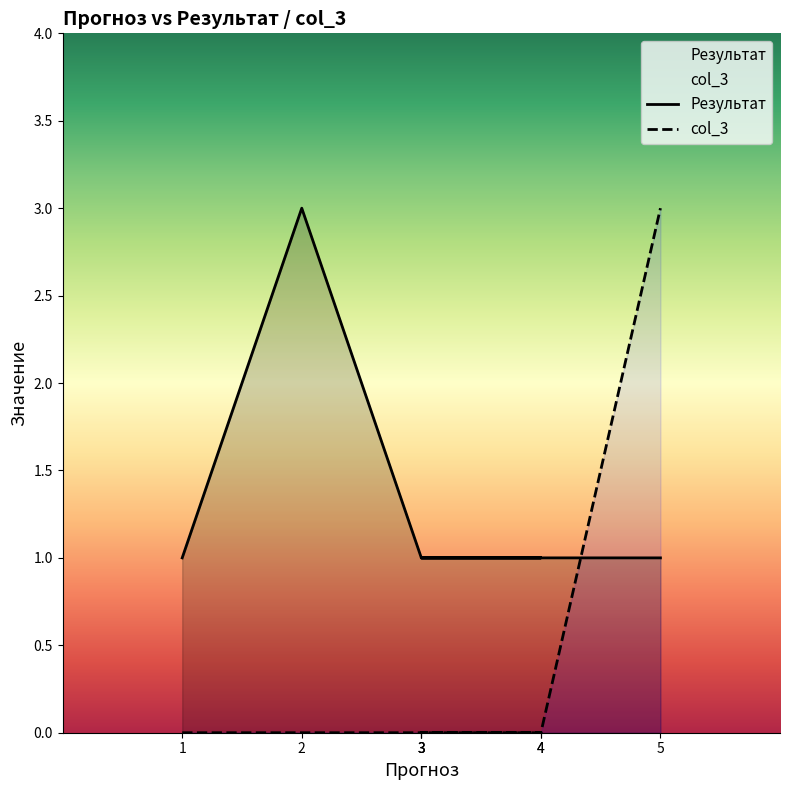

True or false: col_3 has more than 2 points higher than both neighbors.

False